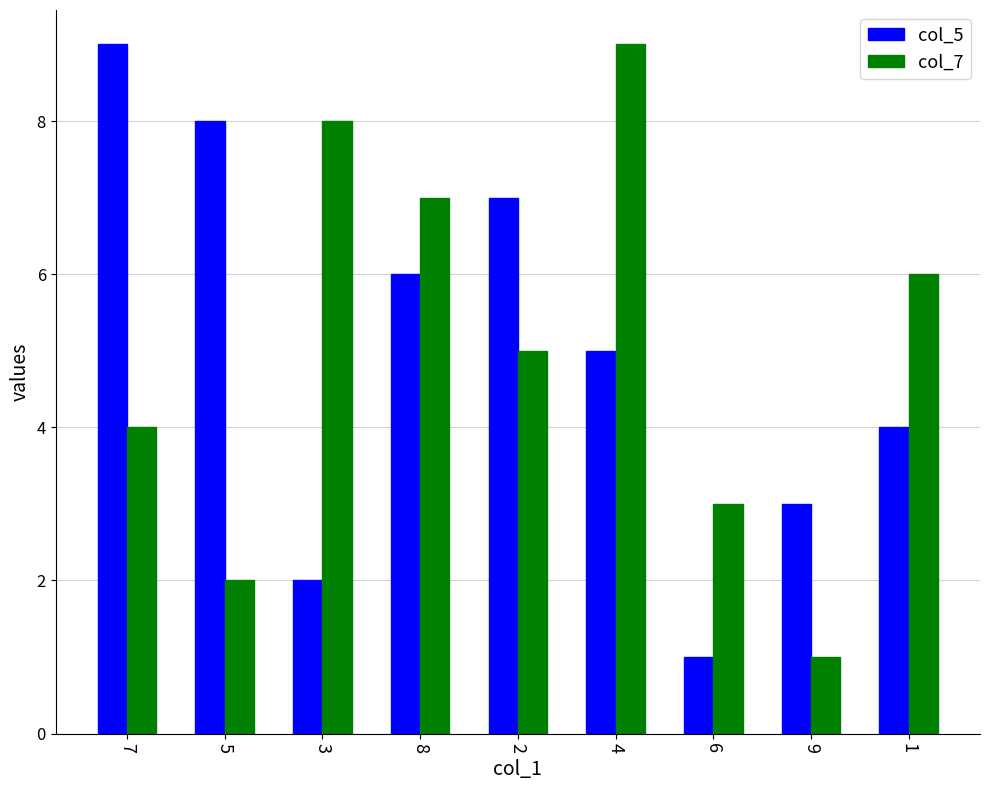

The value of col_7 at 5 is 3. True or false?

False